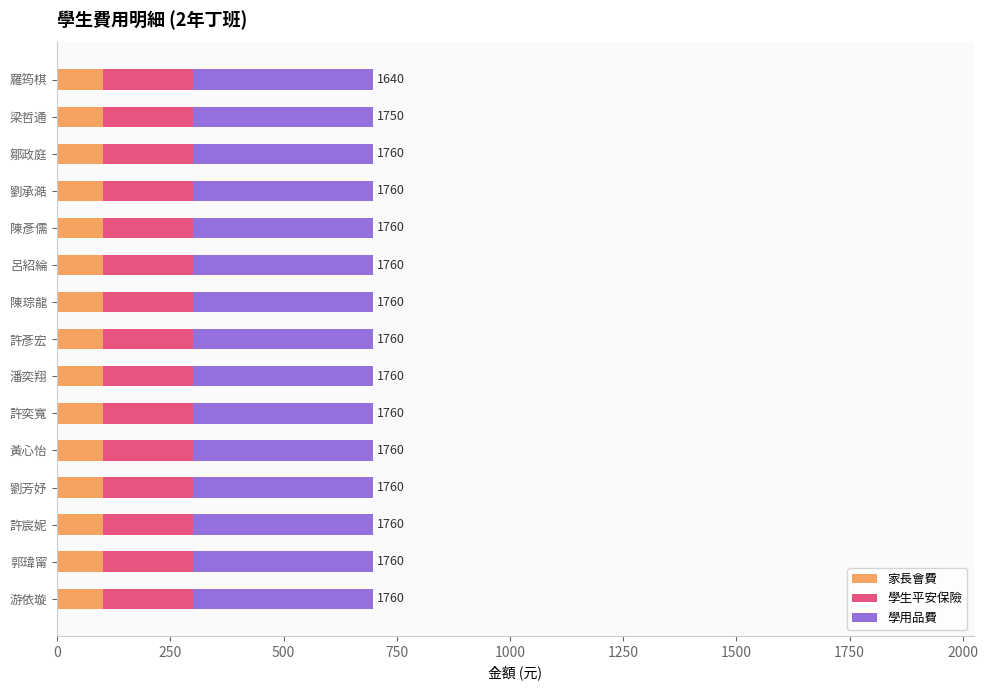

What is the sum of the 家長會費 values at 游依璇 and 許宸妮?

200